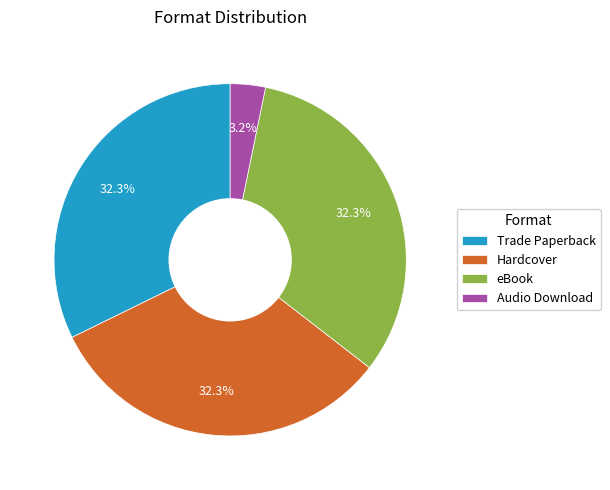

Which category has the smallest portion of the pie?

Audio Download